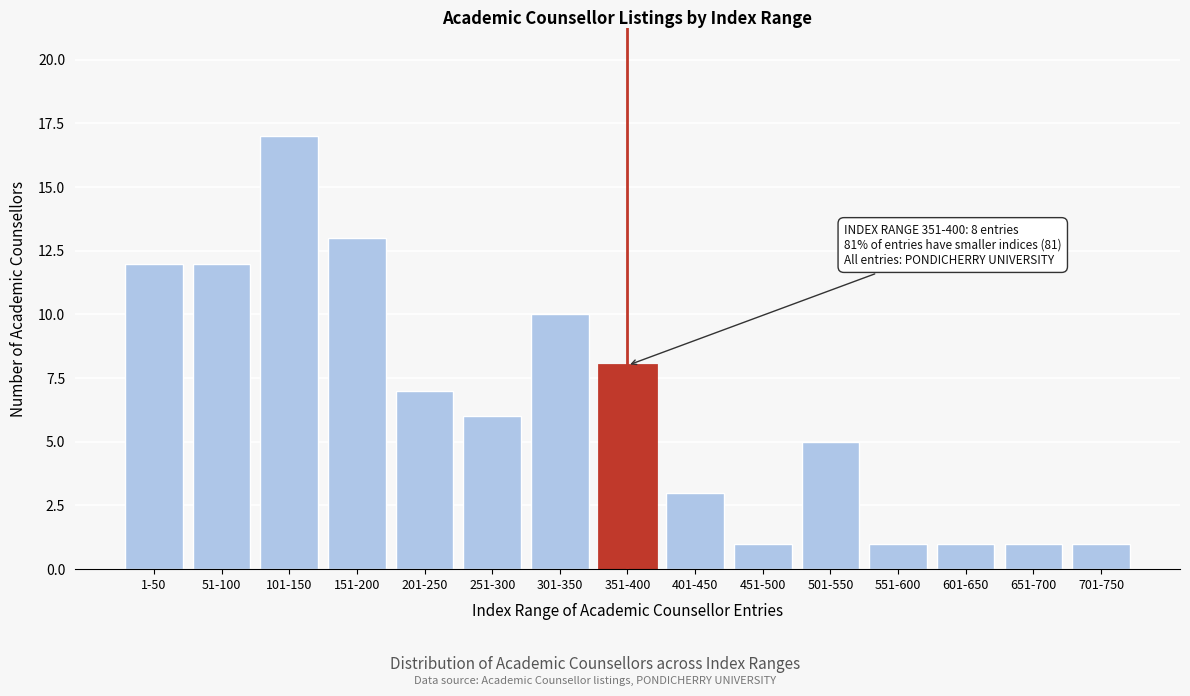

Reading left to right, transcribe all the data shown in this chart.

1-50=12	51-100=12	101-150=17	151-200=13	201-250=7	251-300=6	301-350=10	351-400=8	401-450=3	451-500=1	501-550=5	551-600=1	601-650=1	651-700=1	701-750=1